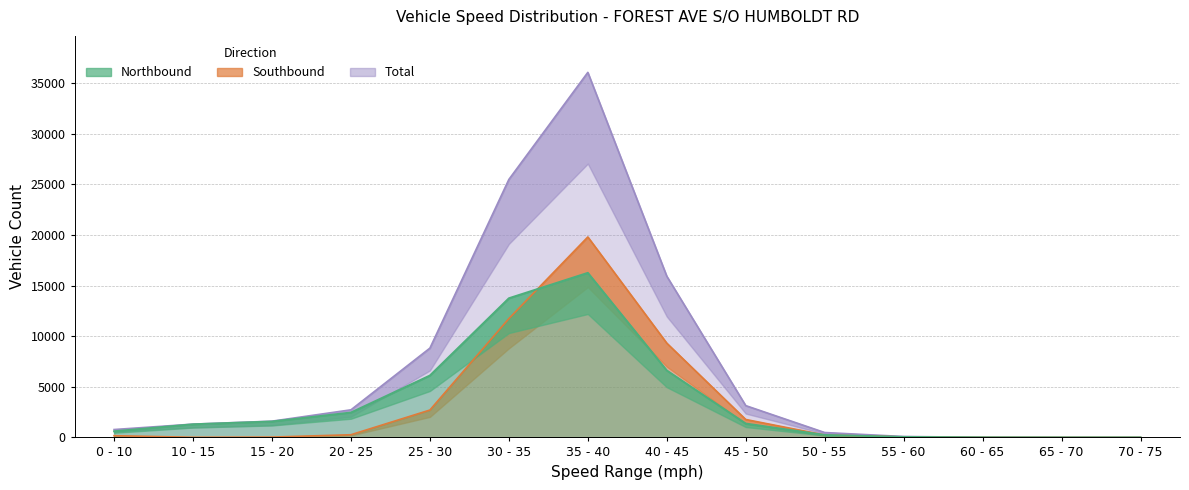

Which category has the lowest value in the Total series?

70 - 75